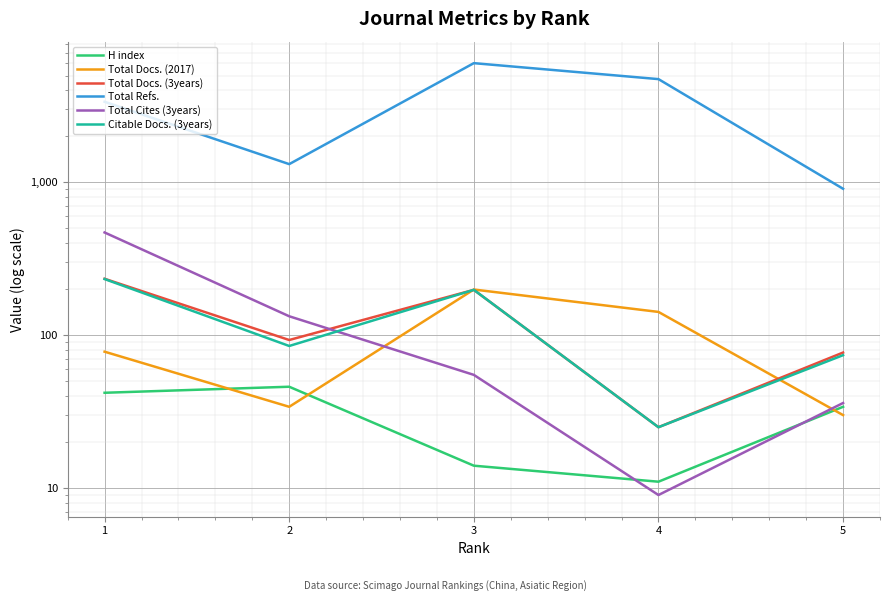

True or false: Total Docs. (2017) has more than 0 interior local peaks.

True